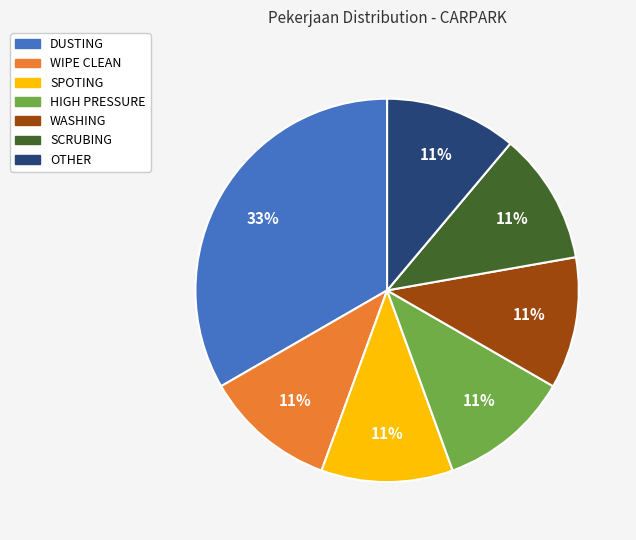

How many segments does this pie chart have?

7